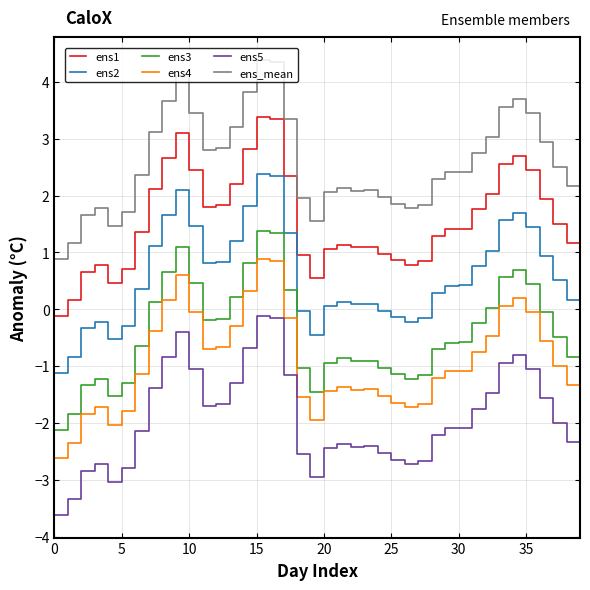

True or false: ens5 and ens_mean intersect in this chart.

False